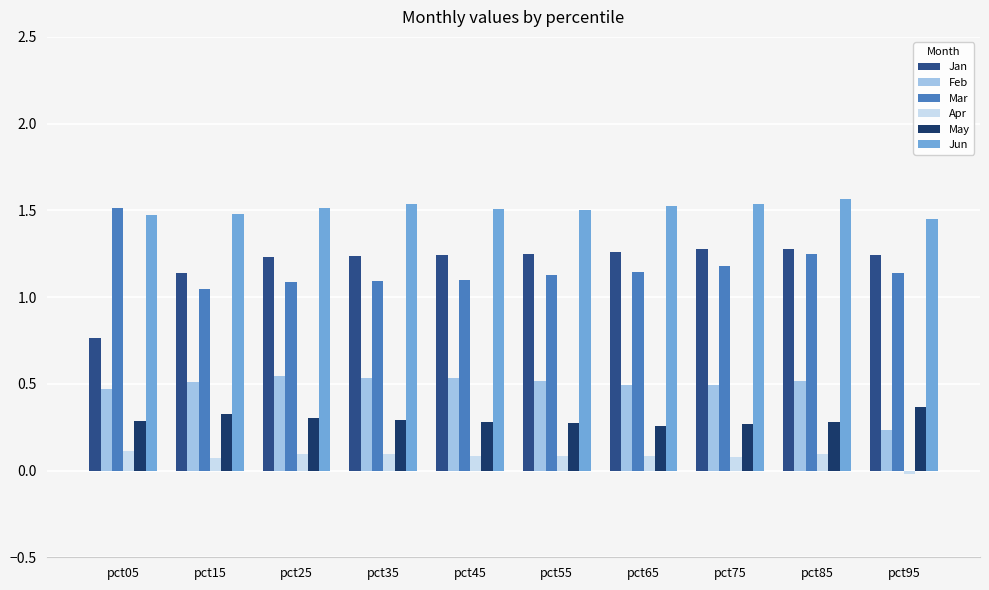

The Jun series shows 1.5 at pct15. True or false?

True